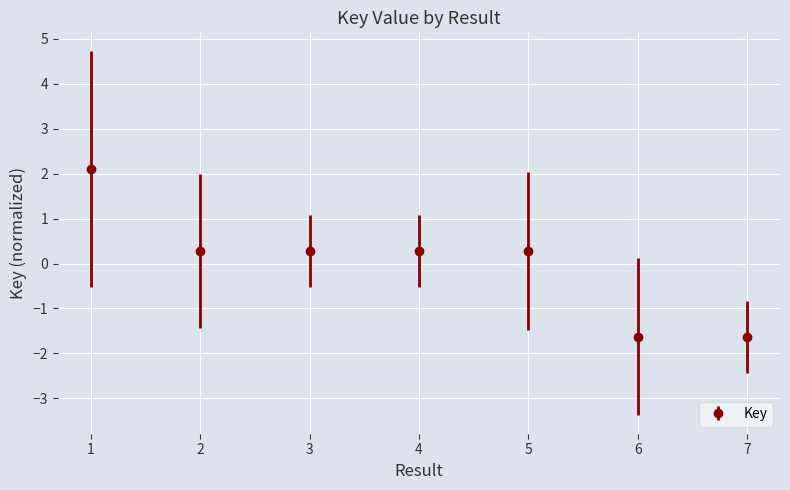

What is the value of the 3rd point from the left?

0.3